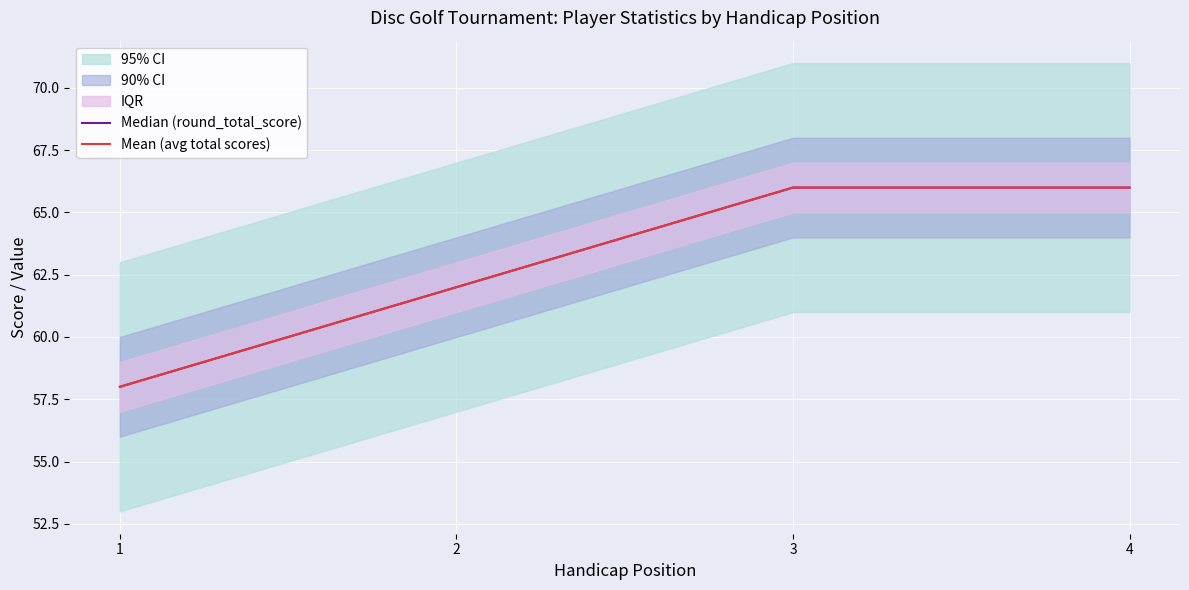

What is the minimum value for Mean (avg total scores)?

58